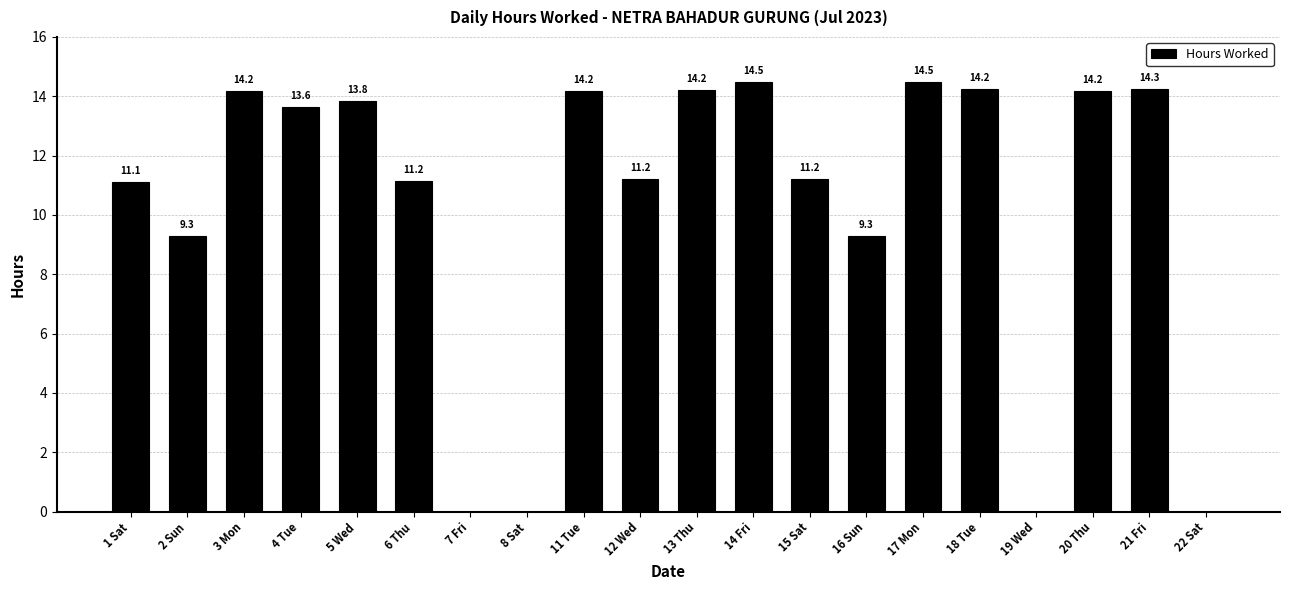

Are the bars horizontal?

No